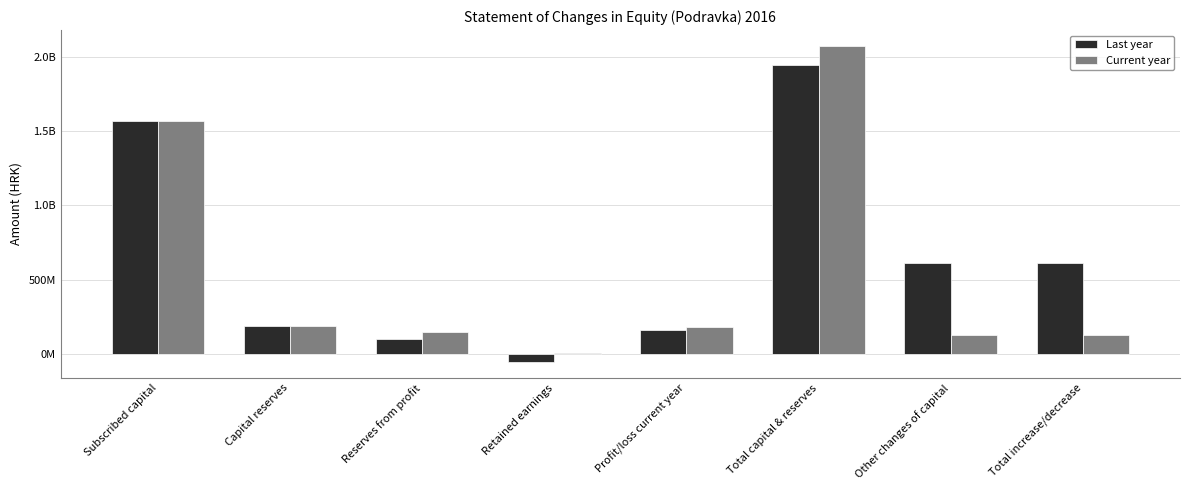

What are all the series names shown in the legend?

Last year, Current year